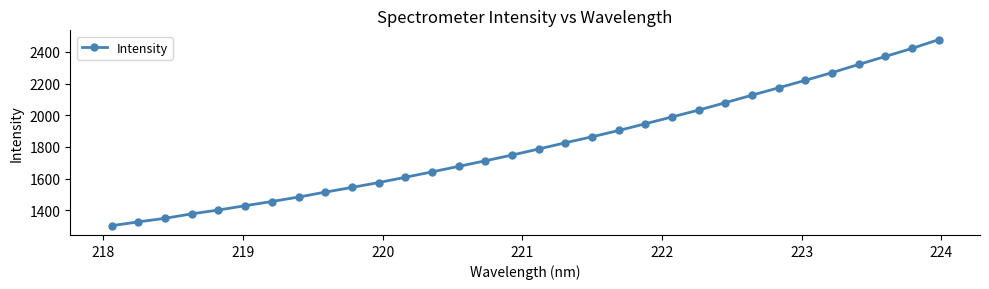

What is the maximum value shown in the chart?

2477.5